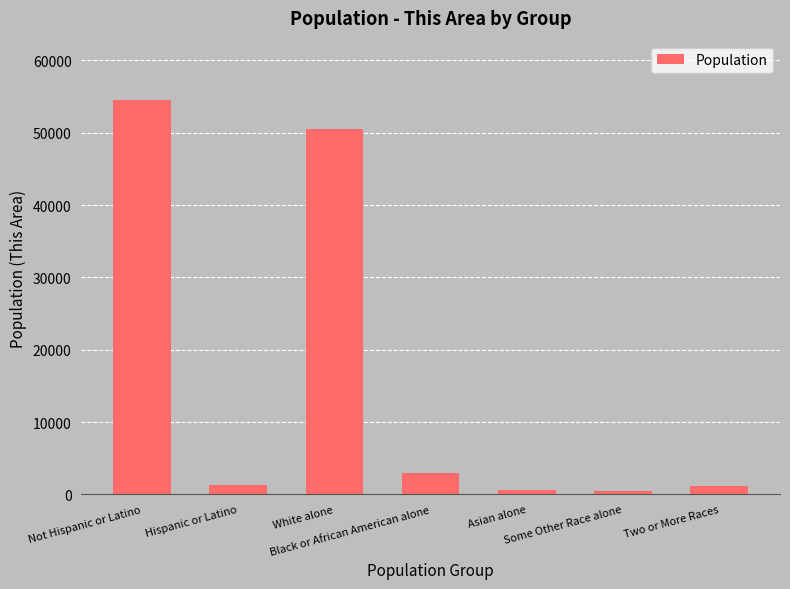

What is the label of the 6th bar from the right?

Hispanic or Latino